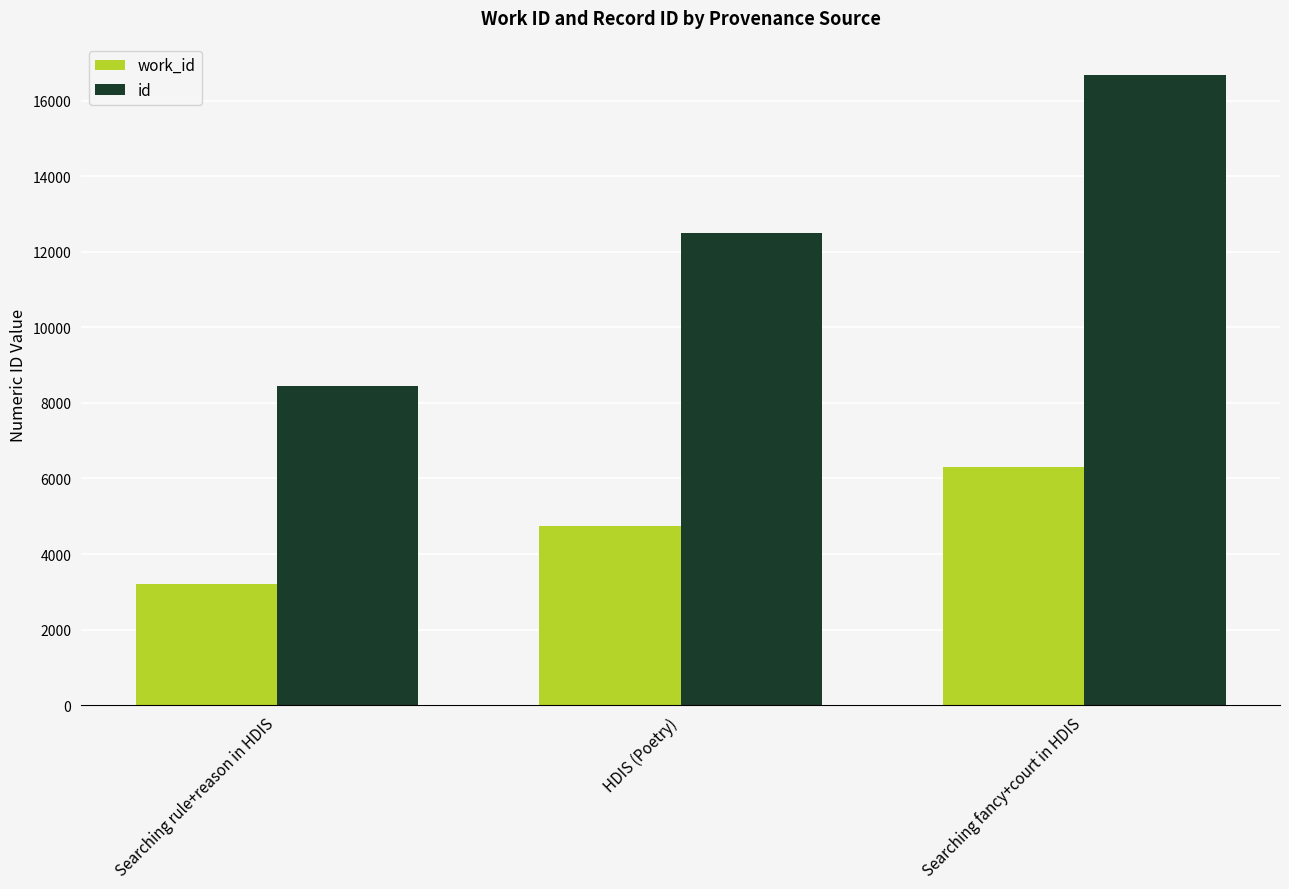

Between Searching rule+reason in HDIS and Searching fancy+court in HDIS, which series saw the biggest shift?

id